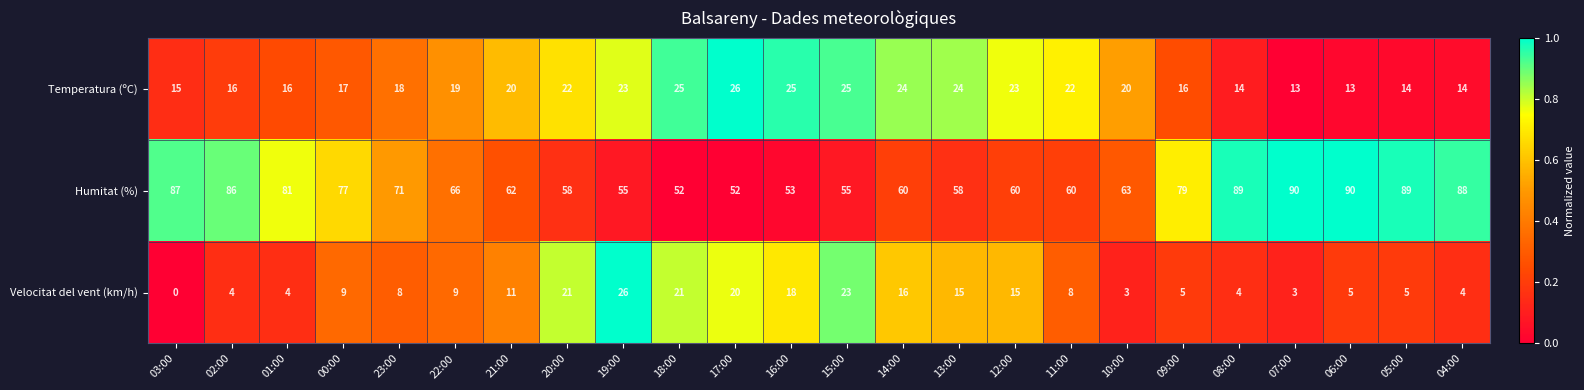

What is the difference between the second highest and second lowest values in the Humitat (%) series?

38